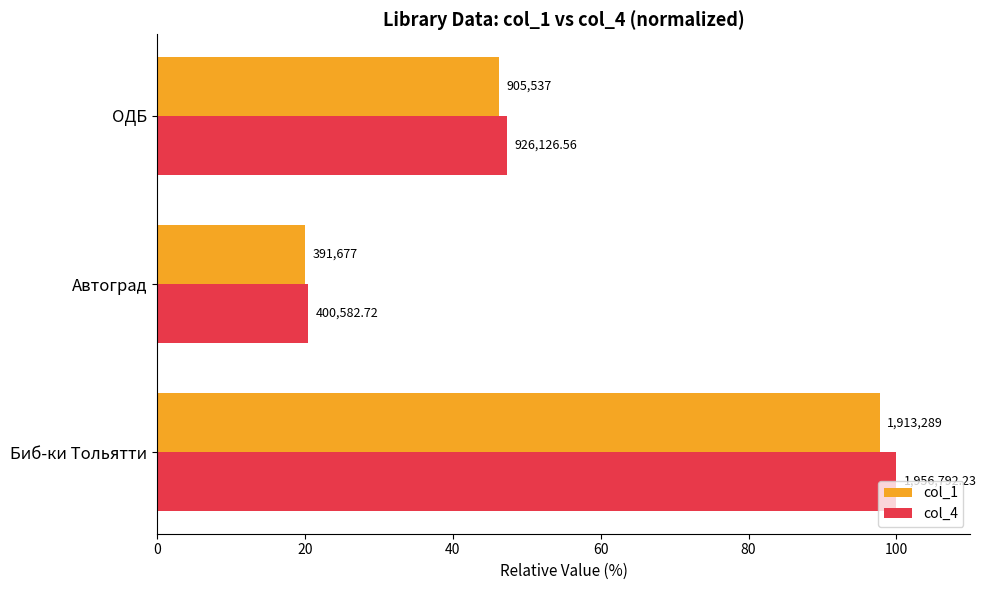

What are all the series names shown in the legend?

col_1, col_4